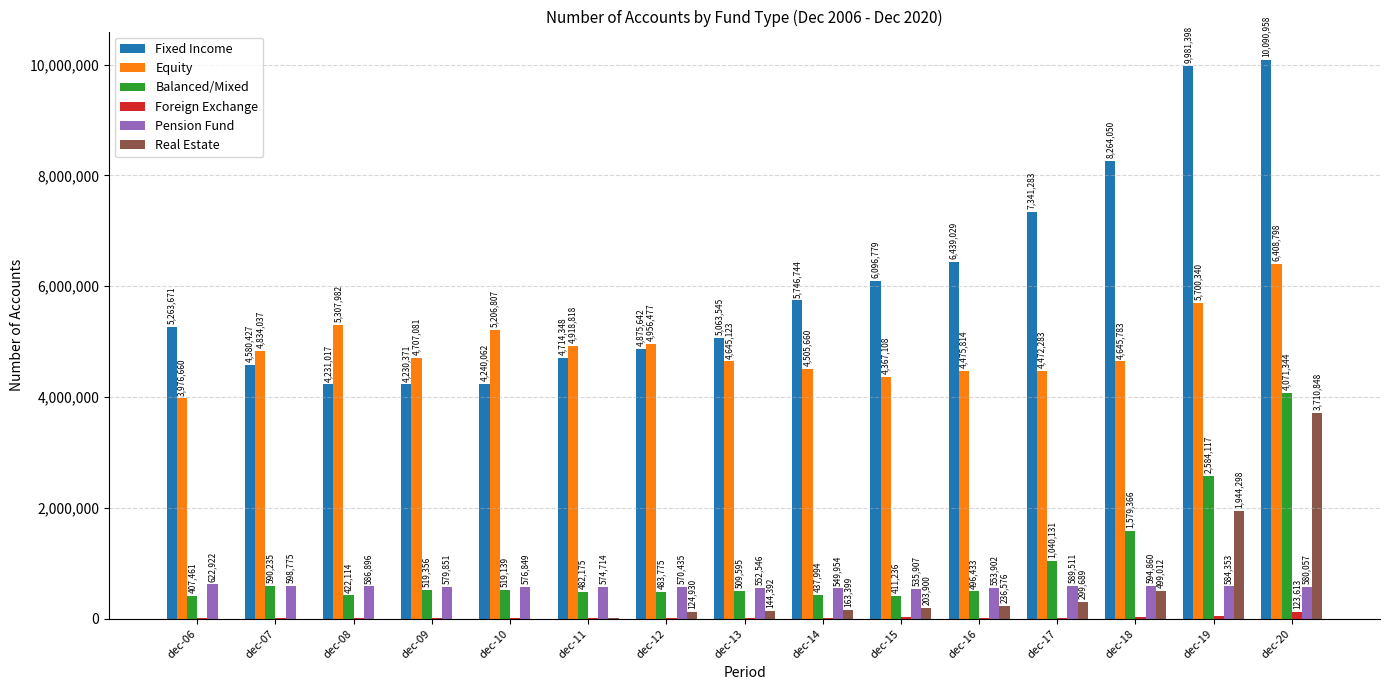

Is the value of Fixed Income at dec-08 greater than the value of Real Estate at dec-08?

Yes